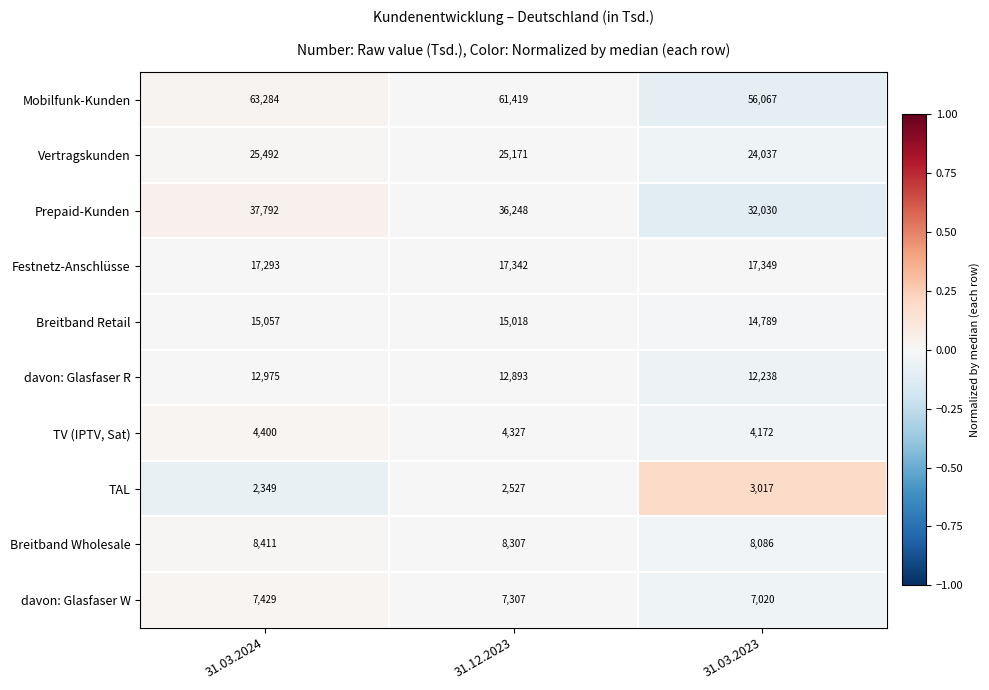

Reading right to left, list all the values displayed in this chart.

Mobilfunk-Kunden: 31.03.2023=56067	31.12.2023=61419	31.03.2024=63284
Vertragskunden: 31.03.2023=24037	31.12.2023=25171	31.03.2024=25492
Prepaid-Kunden: 31.03.2023=32030	31.12.2023=36248	31.03.2024=37792
Festnetz-Anschlüsse: 31.03.2023=17349	31.12.2023=17342	31.03.2024=17293
Breitband Retail: 31.03.2023=14789	31.12.2023=15018	31.03.2024=15057
davon: Glasfaser R: 31.03.2023=12238	31.12.2023=12893	31.03.2024=12975
TV (IPTV, Sat): 31.03.2023=4172	31.12.2023=4327	31.03.2024=4400
TAL: 31.03.2023=3017	31.12.2023=2527	31.03.2024=2349
Breitband Wholesale: 31.03.2023=8086	31.12.2023=8307	31.03.2024=8411
davon: Glasfaser W: 31.03.2023=7020	31.12.2023=7307	31.03.2024=7429